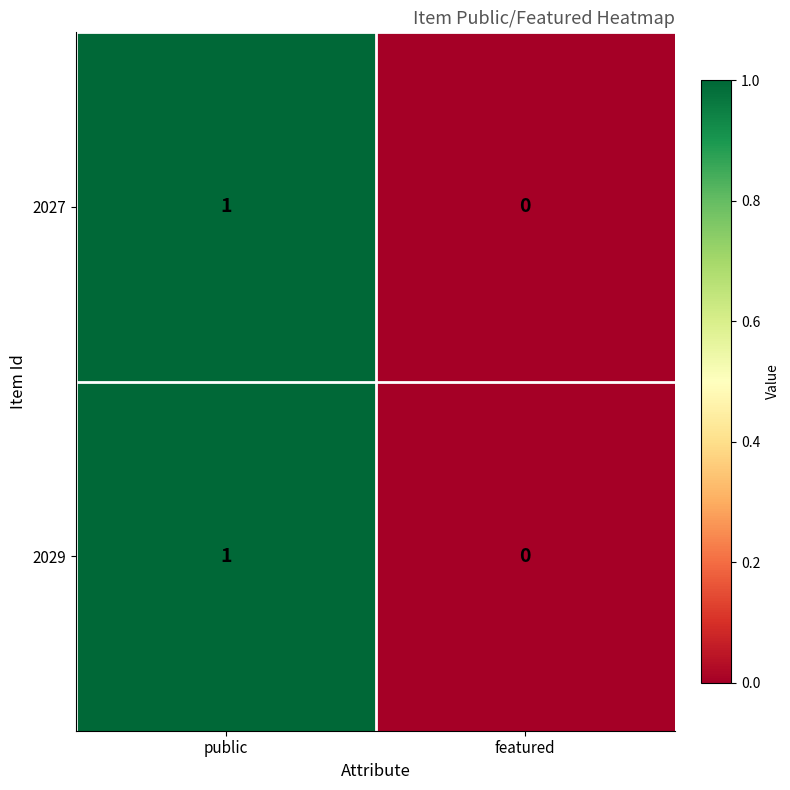

Reading left to right, extract all data points from this chart.

2027: 1	0
2029: 1	0